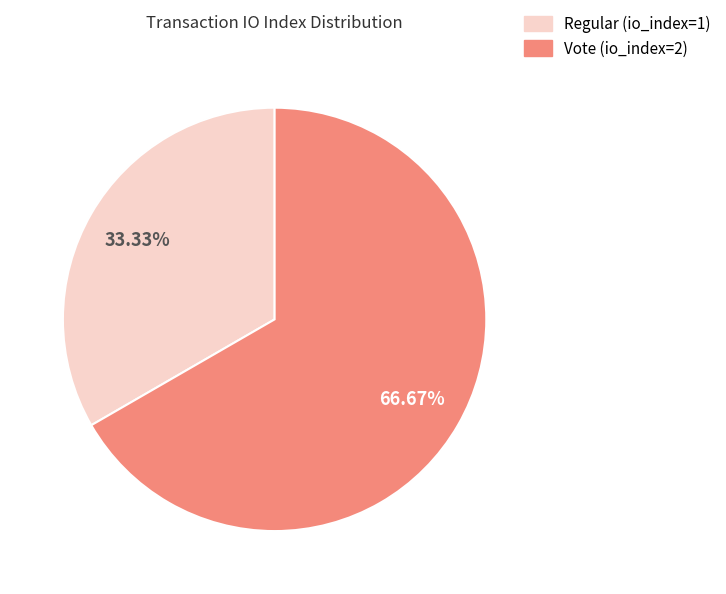

Is there any slice that represents more than half of the pie?

Yes